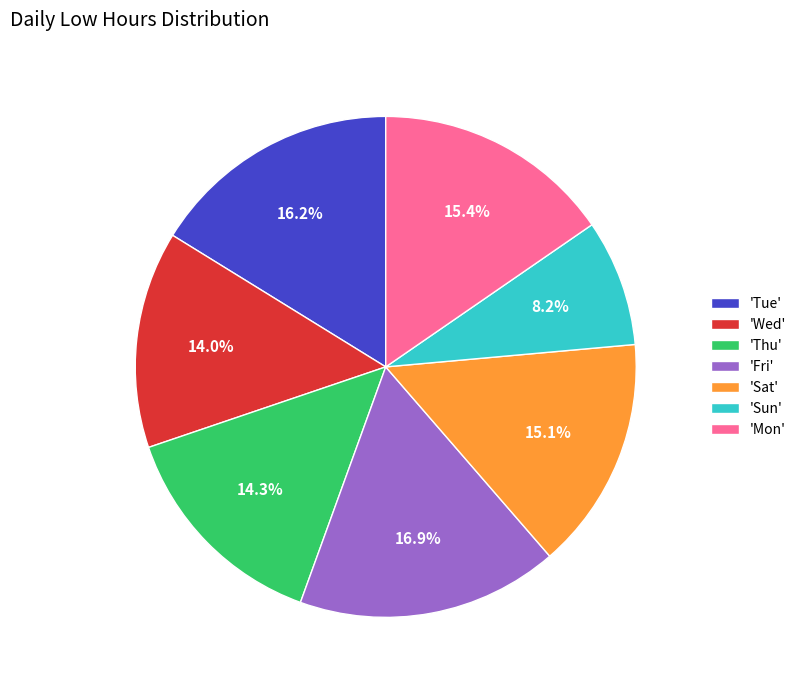

Approximately how many times larger is the value at 'Sat' compared to 'Mon'?

1.0